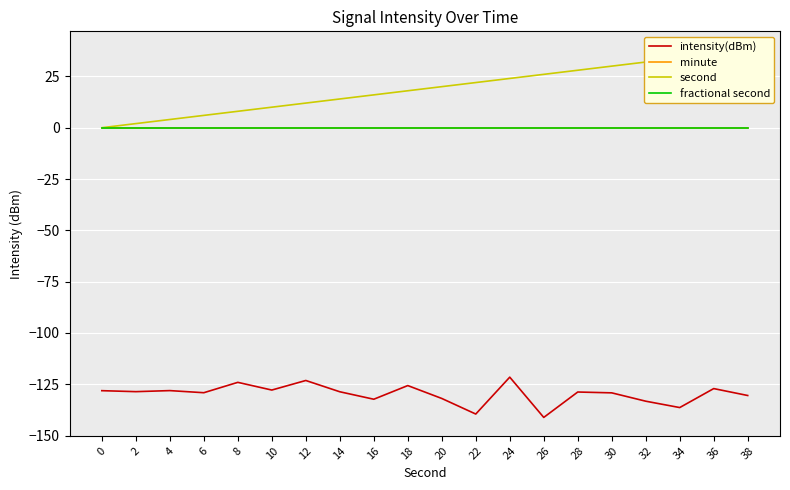

List the labels in order of second value, smallest first.

0, 2, 4, 6, 8, 10, 12, 14, 16, 18, 20, 22, 24, 26, 28, 30, 32, 34, 36, 38